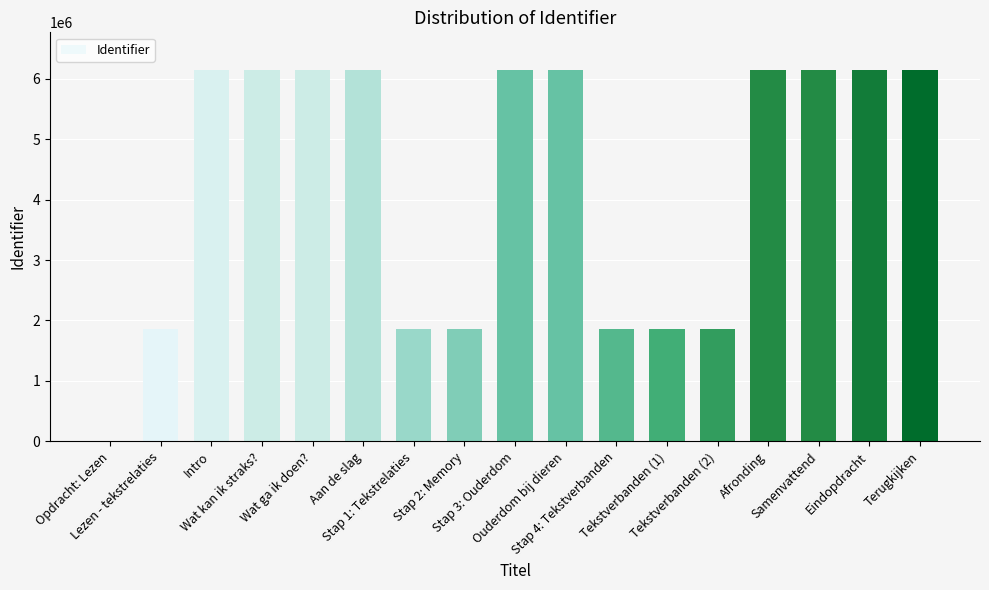

What is the greatest value displayed?

6150790